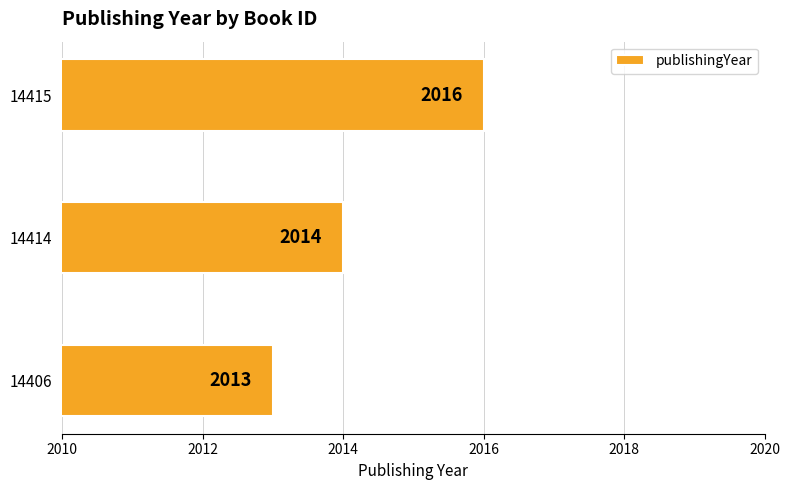

At which category does the chart reach its peak across all series?

14415